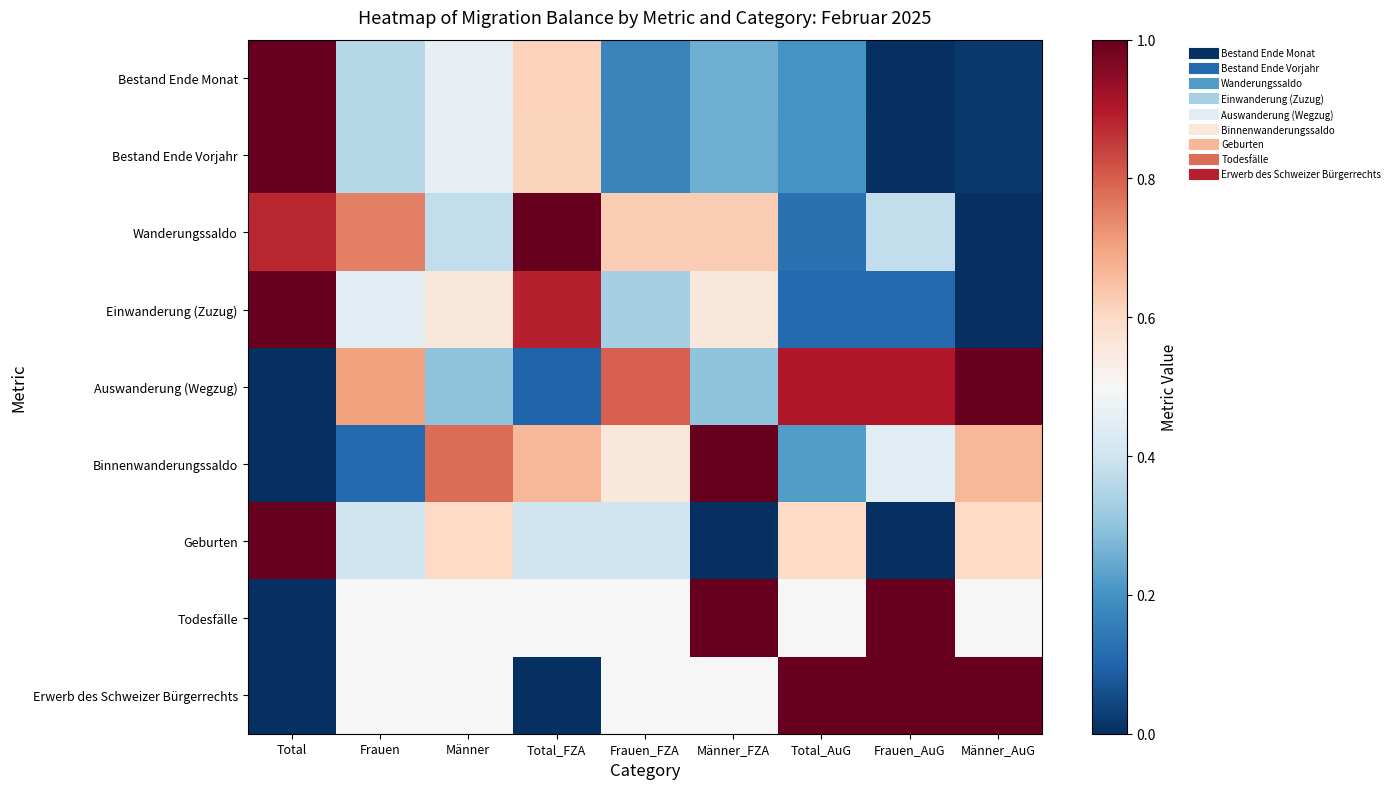

Count the number of data series in this chart.

9